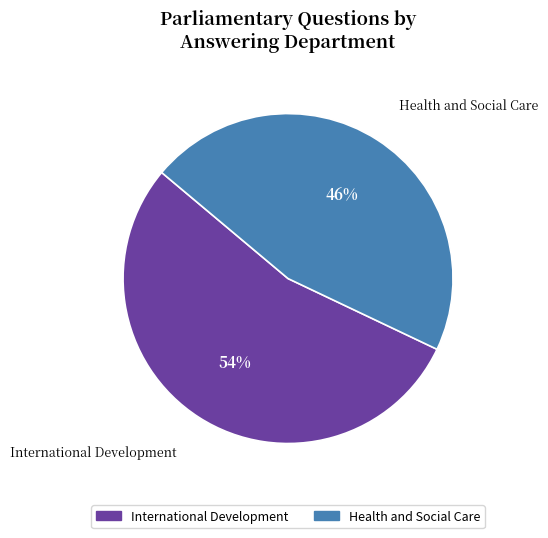

How many segments does this pie chart have?

2